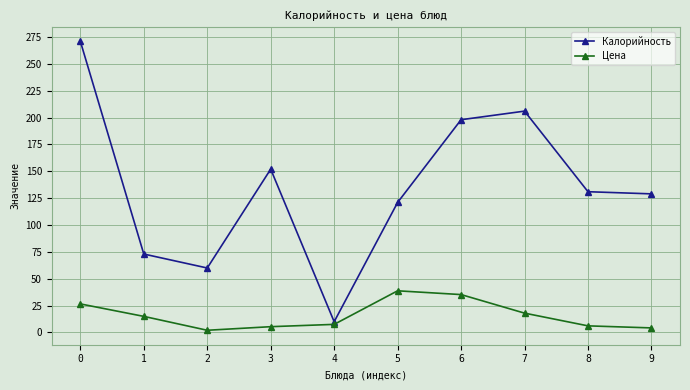

Where is the first local minimum for Калорийность?

2